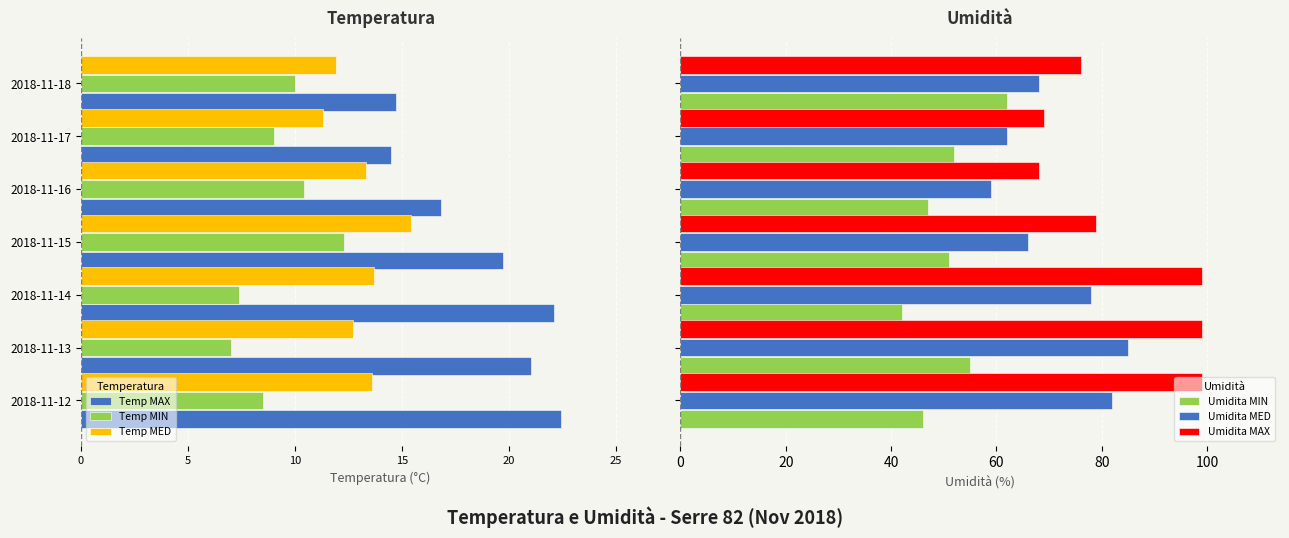

True or false: Umidita MIN has a value of 46.0 at 0.

True